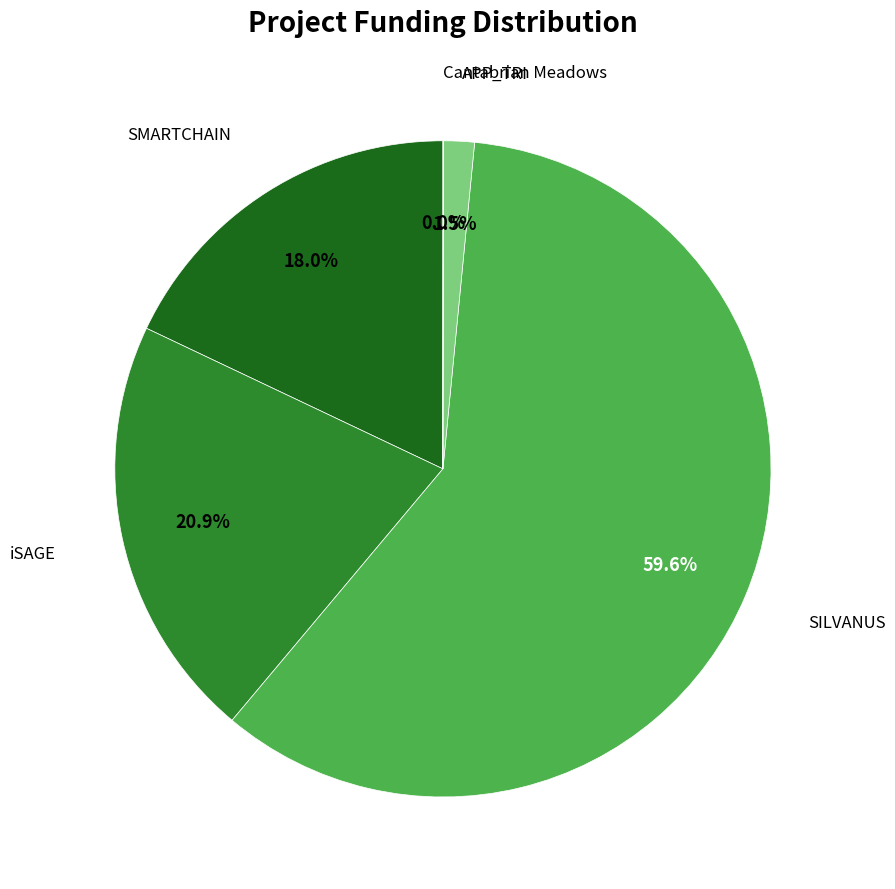

Is there any slice that represents more than half of the pie?

Yes